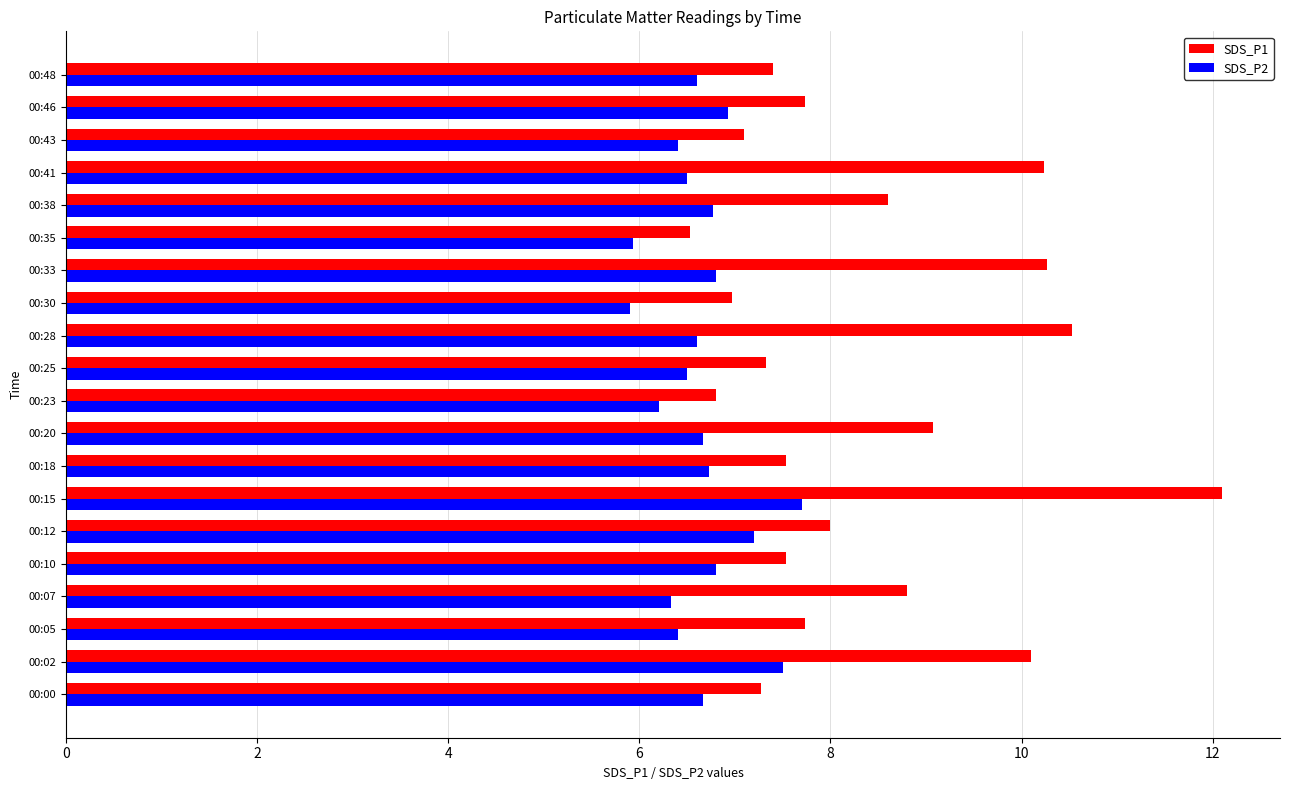

What is the smallest value displayed?

5.9